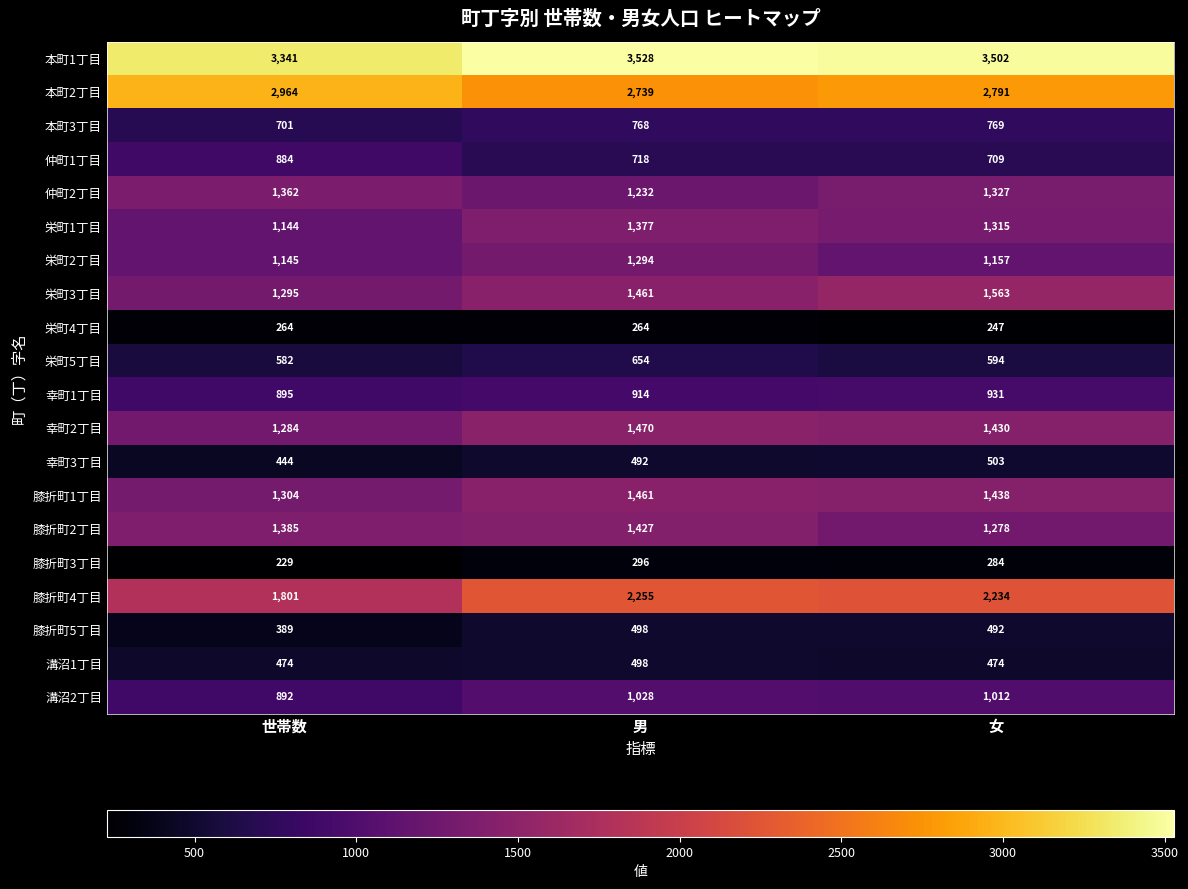

Is it true that 栄町4丁目 equals 421 at 女?

False